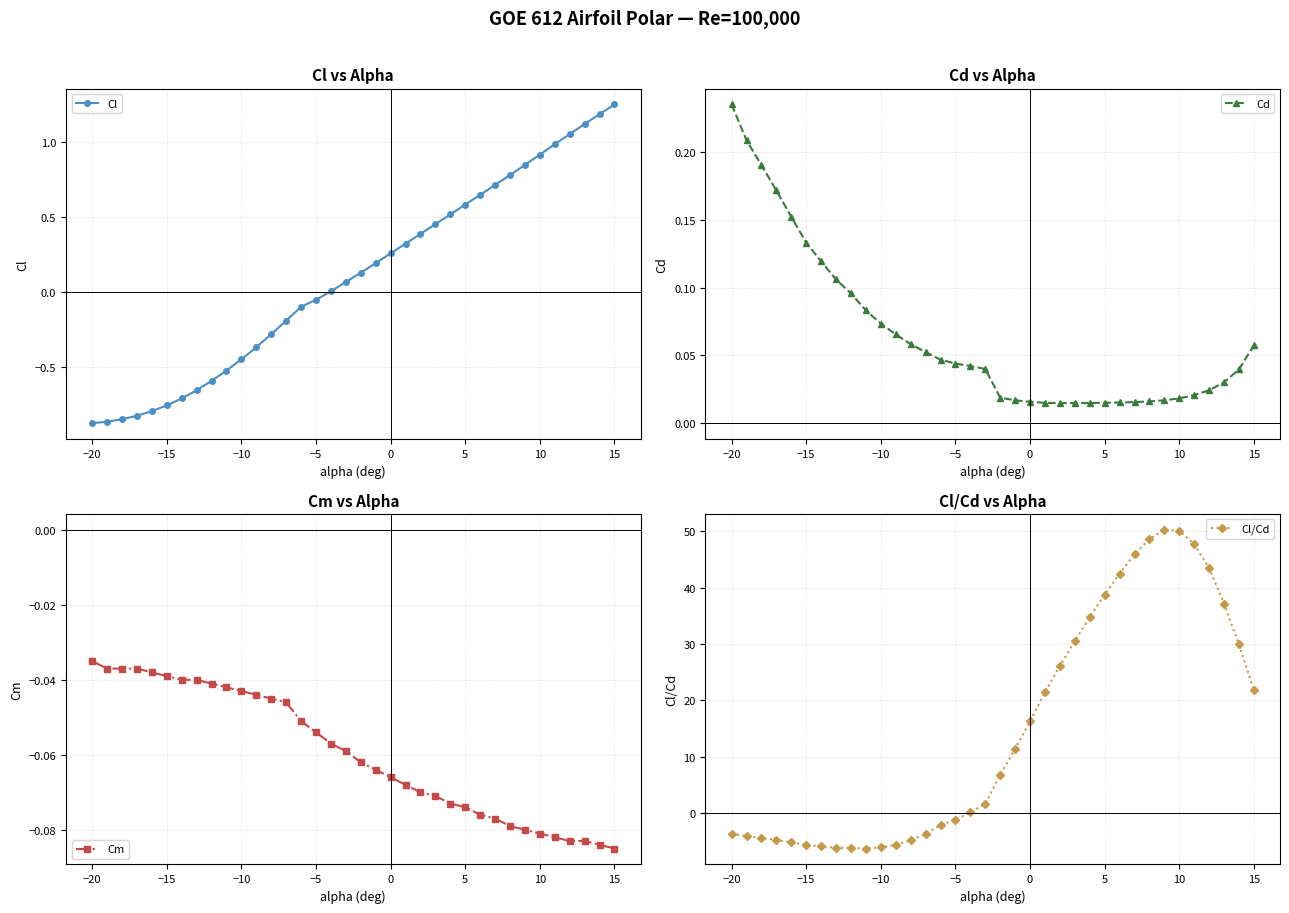

True or false: Cd and Cm cross at least once.

False